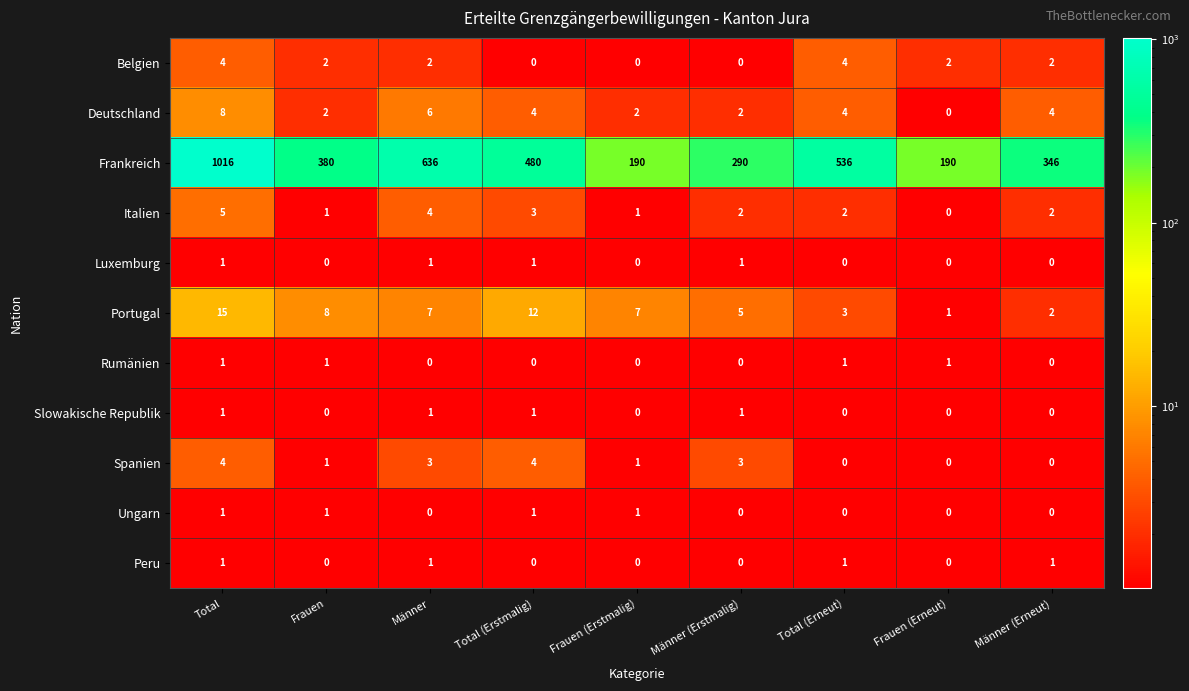

What is the maximum value for Portugal?

15